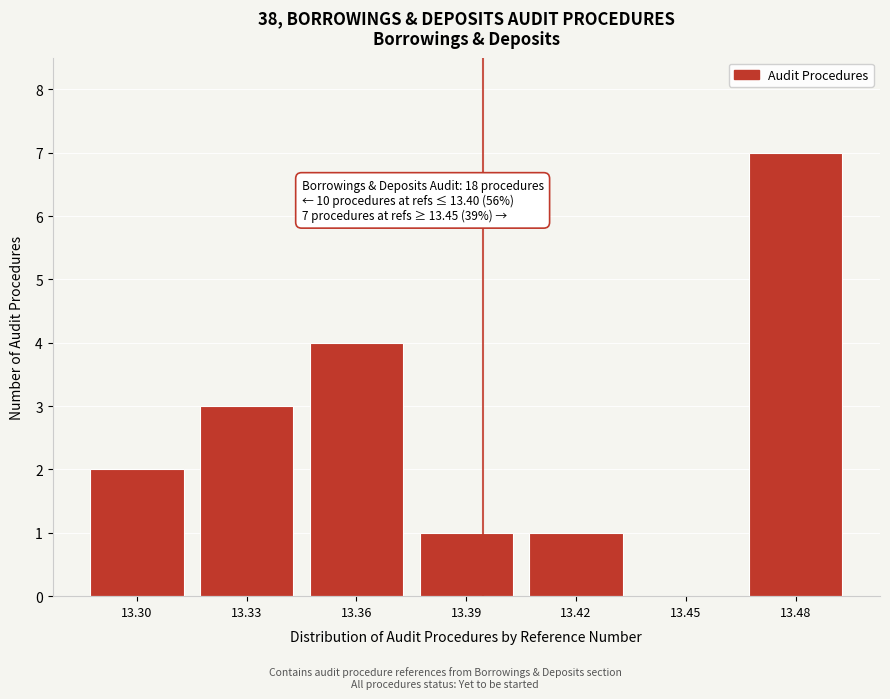

Reading right to left, extract all data points from this chart.

13.48=7	13.45=0	13.42=1	13.39=1	13.36=4	13.33=3	13.30=2